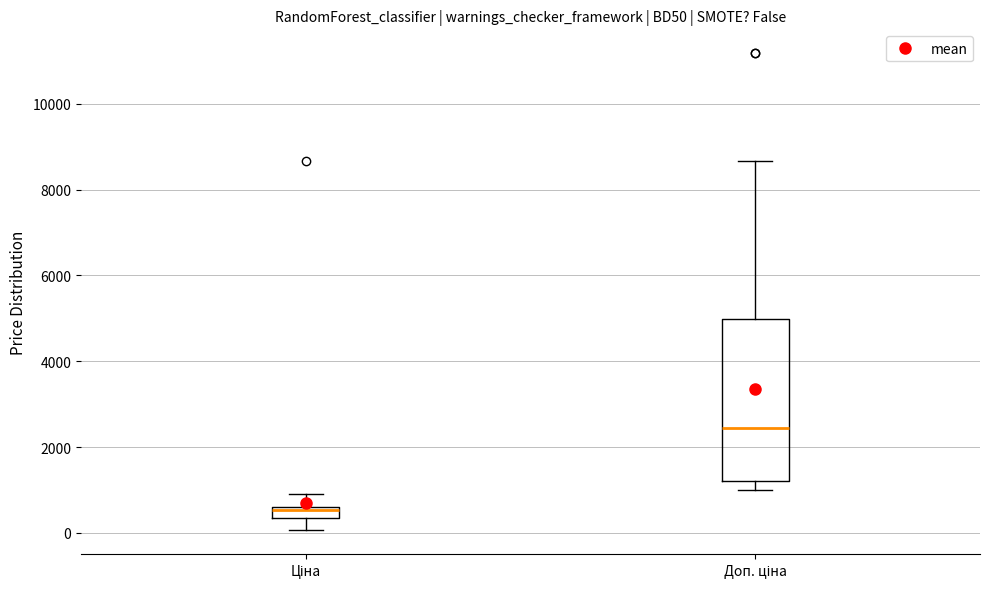

Where does the lower whisker of the box for Ціна end on the y-axis? The values are not printed on the chart, so give them approximately, as read against the axis.

0